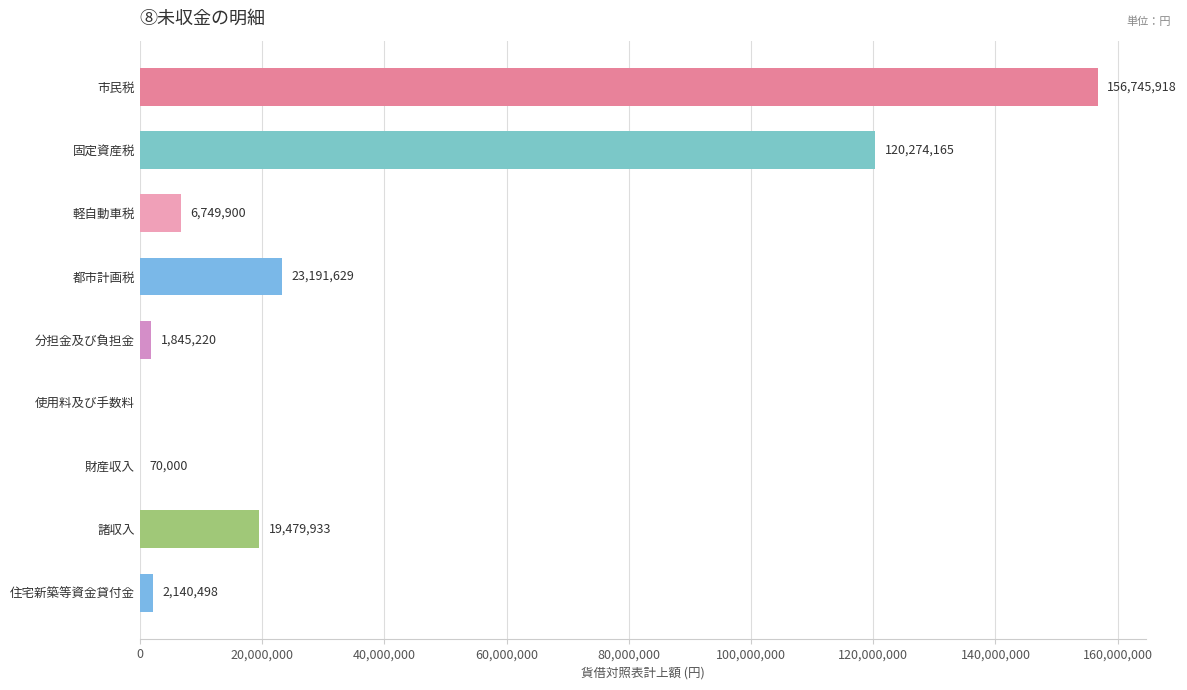

What is the approximate value at 諸収入?

19479933